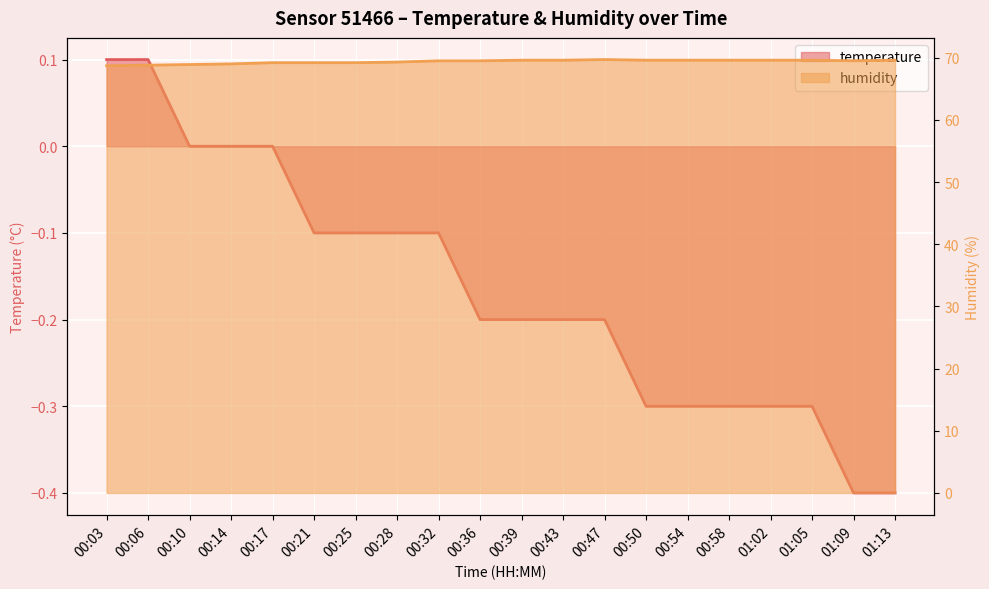

What is the label of the 5th point from the right?

00:58